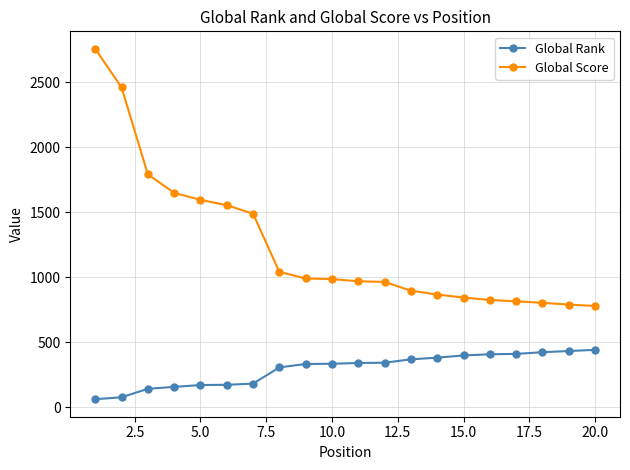

List the series in order of their peak value, lowest first.

Global Rank, Global Score